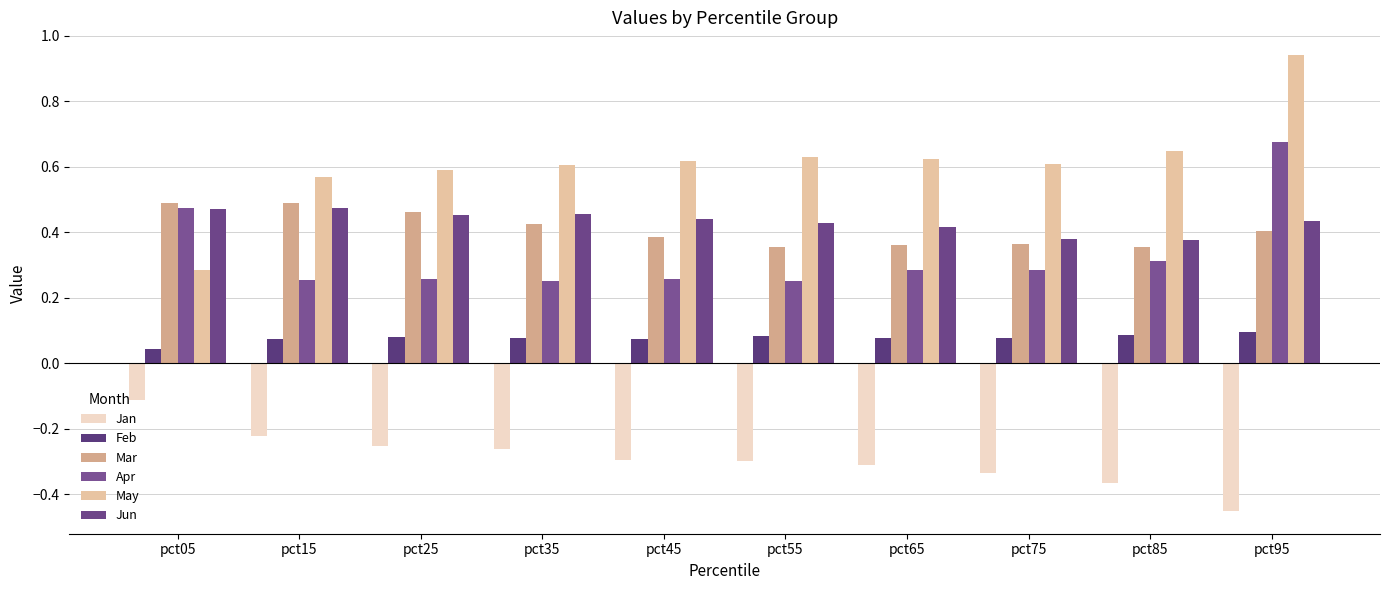

What are all the series names shown in the legend?

Jan, Feb, Mar, Apr, May, Jun